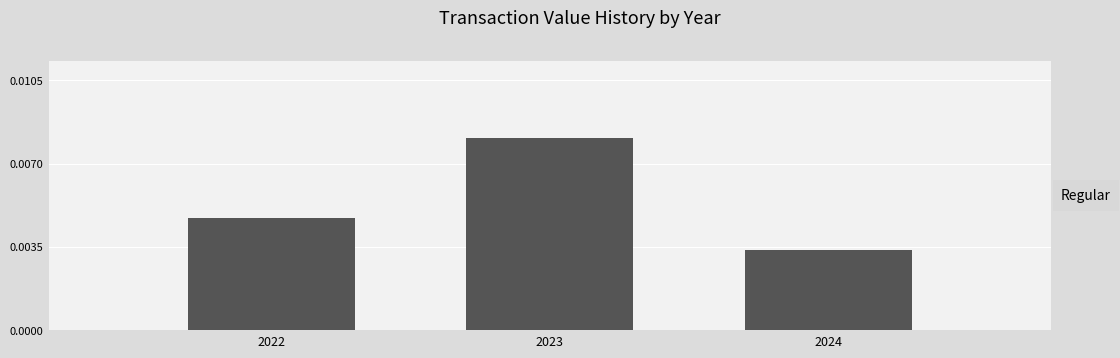

Which category has the highest value across all series?

2023